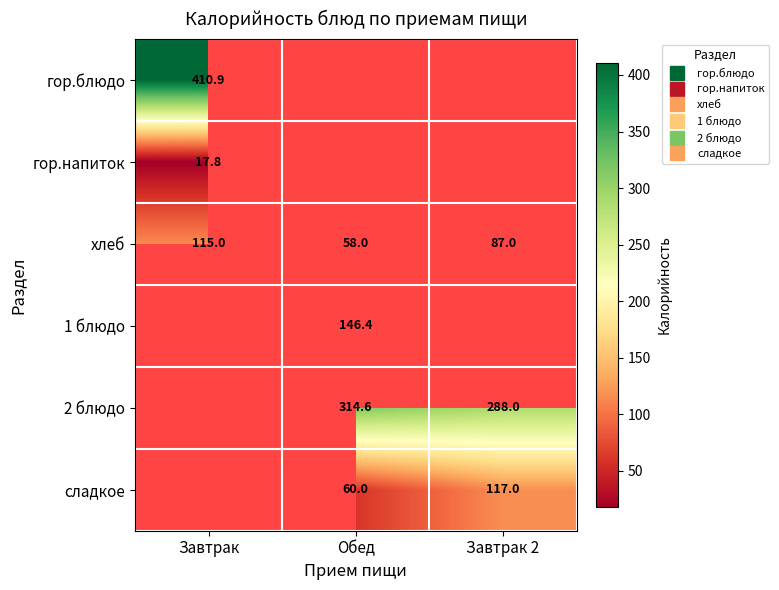

What is the approximate value of 2 блюдо at Обед?

314.6